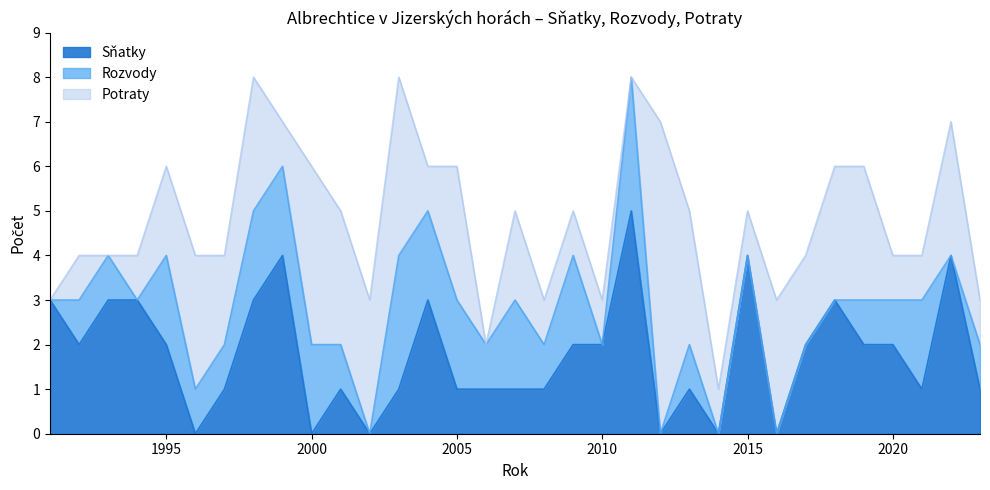

Does the chart display data point markers on the line(s)?

No